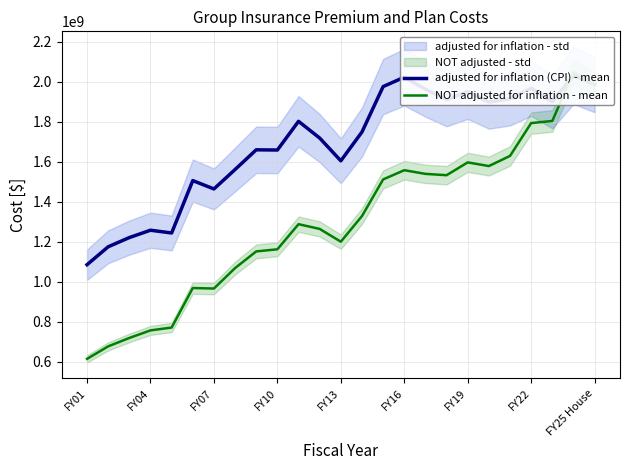

What is the difference between the maximum and second lowest values in the adjusted for inflation (CPI) - mean series?

856958789